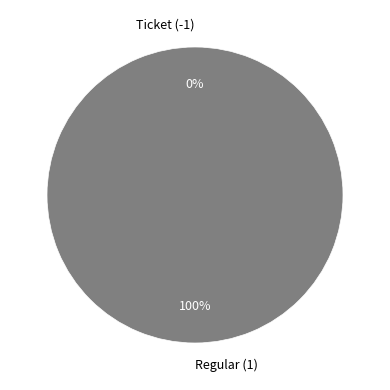

Which has a higher value, Regular (1) or Ticket (-1)?

Regular (1)